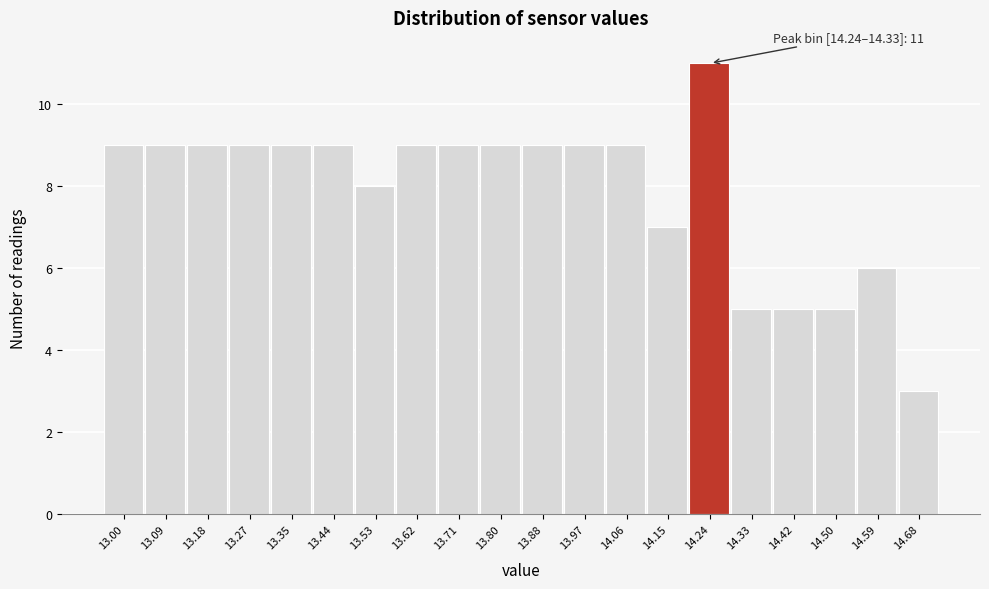

Reading right to left, extract all data points from this chart.

3	6	5	5	5	11	7	9	9	9	9	9	9	8	9	9	9	9	9	9